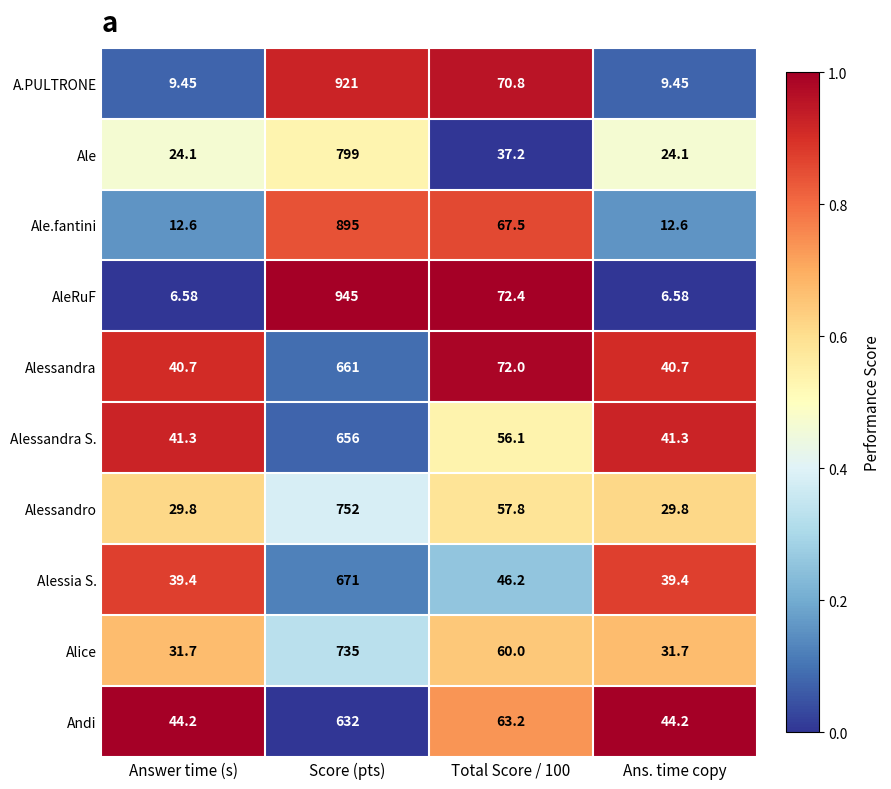

At which label does Alessandro first exceed 57?

Score (pts)